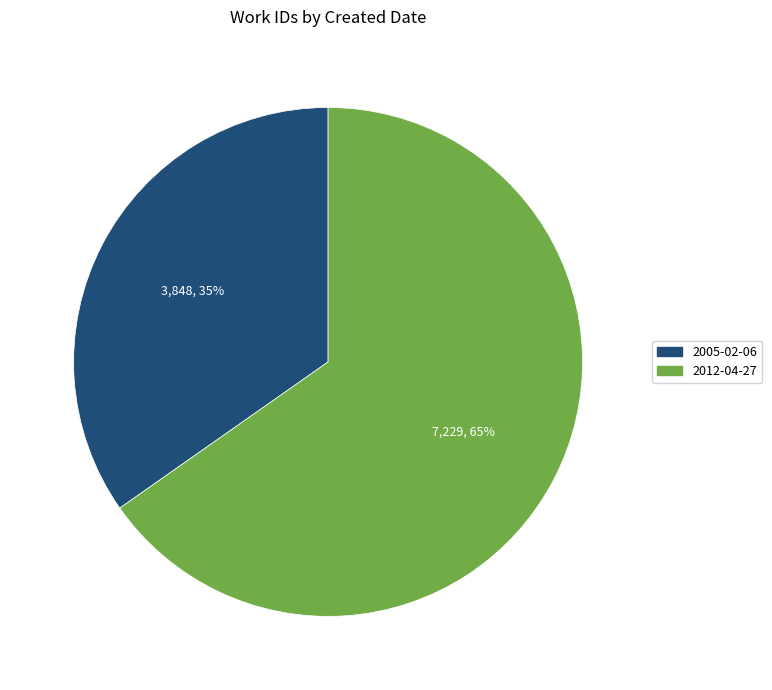

Is there any slice that represents more than half of the pie?

Yes